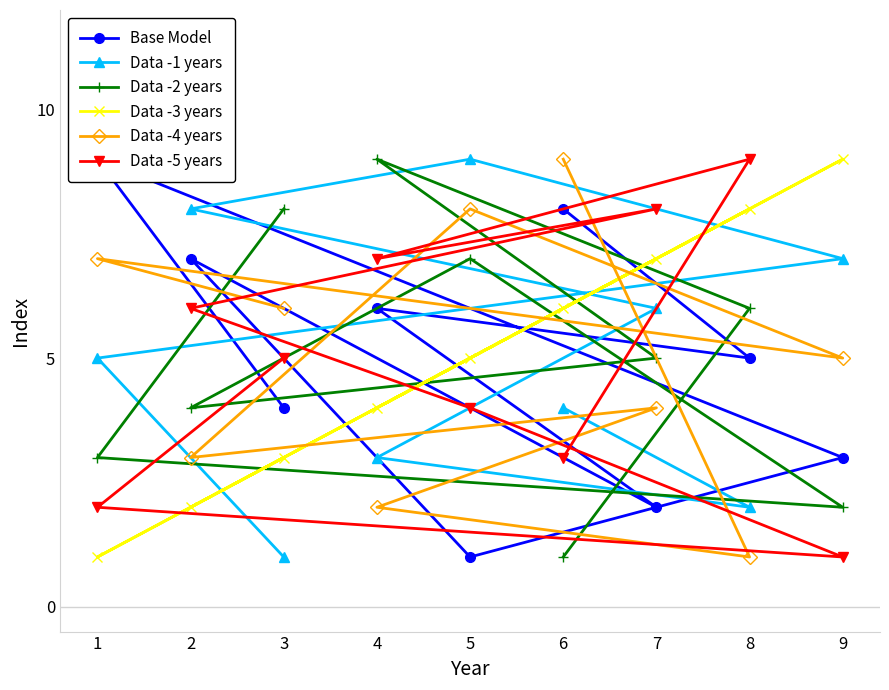

True or false: Data -2 years has a value of 7 at 5.

True